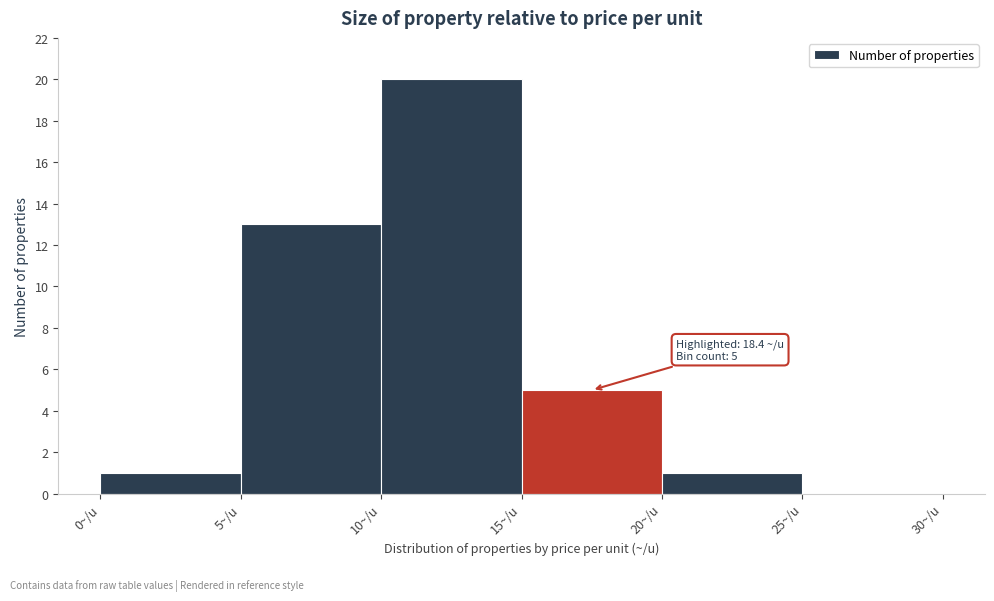

Which range on the x-axis has the tallest bar?

10 to 15